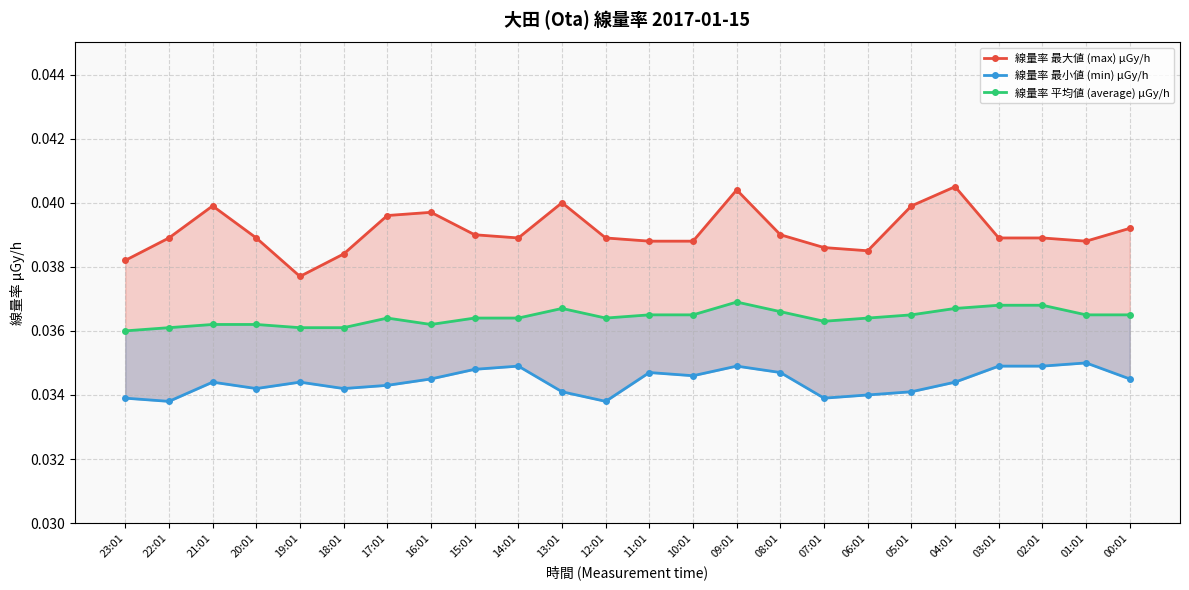

Which series has the largest total across all categories?

線量率 最大値 (max) μGy/h